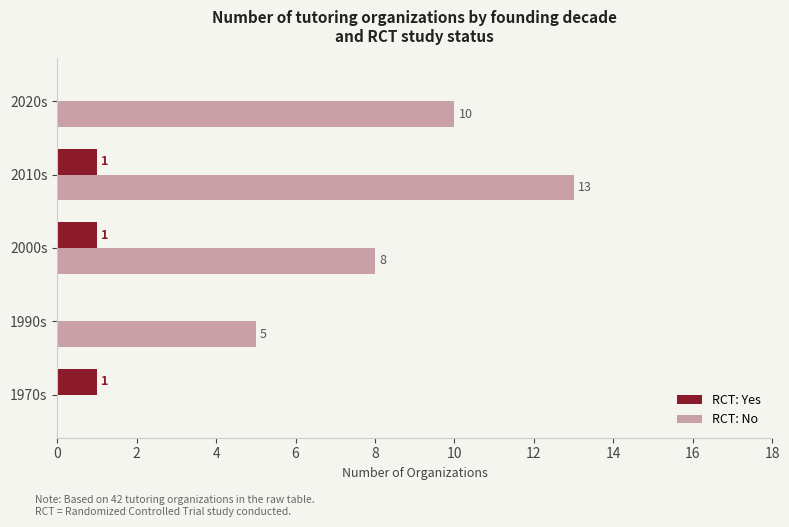

Which series has the largest range (max minus min)?

RCT: No